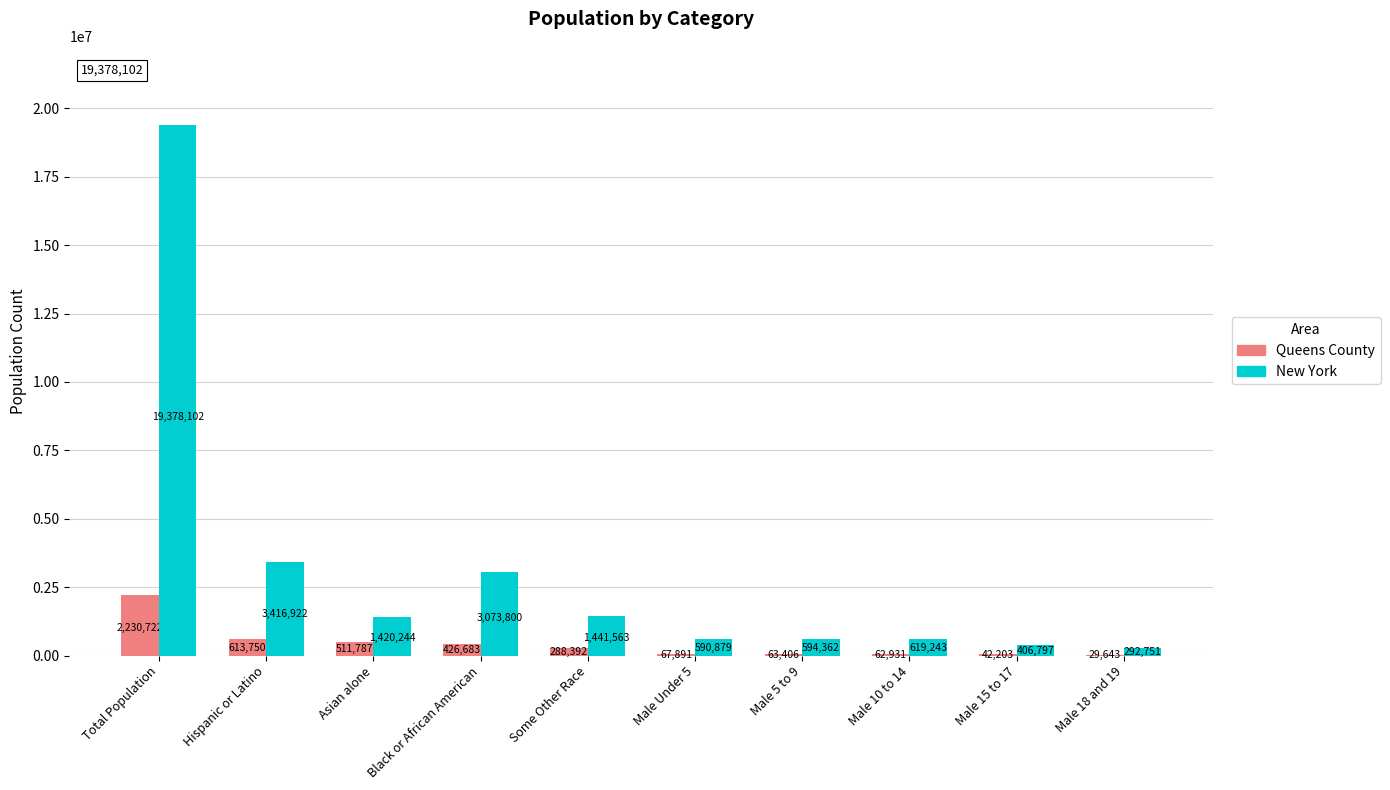

What is the greatest value displayed?

19378102